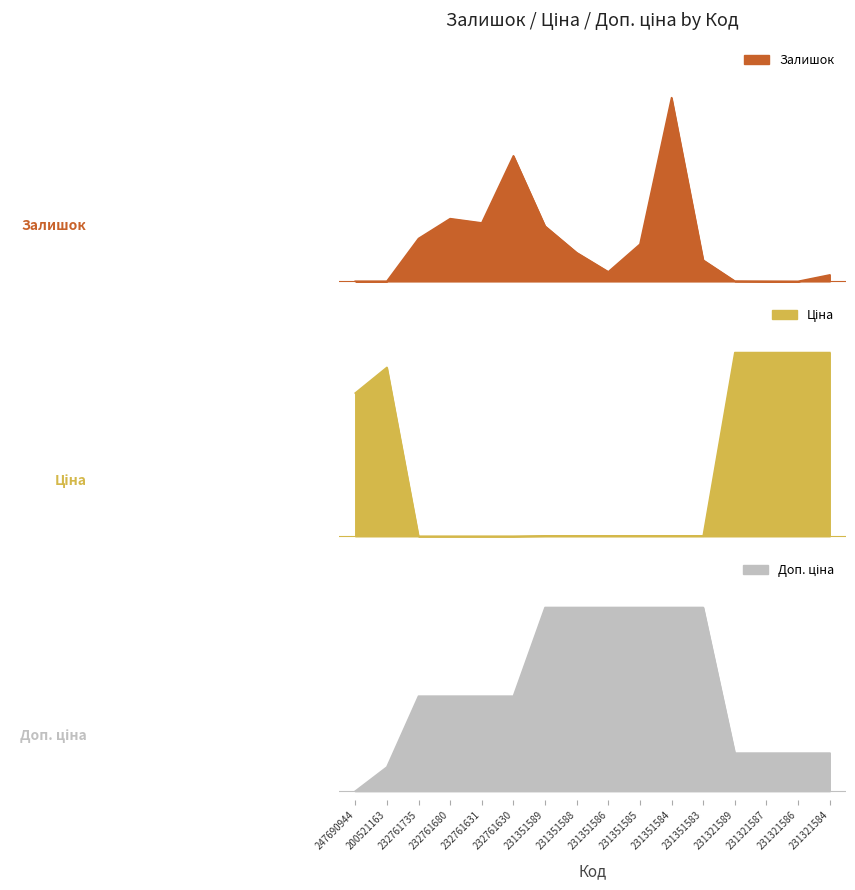

What is the difference between the maximum and minimum values in the Залишок series?

1.0